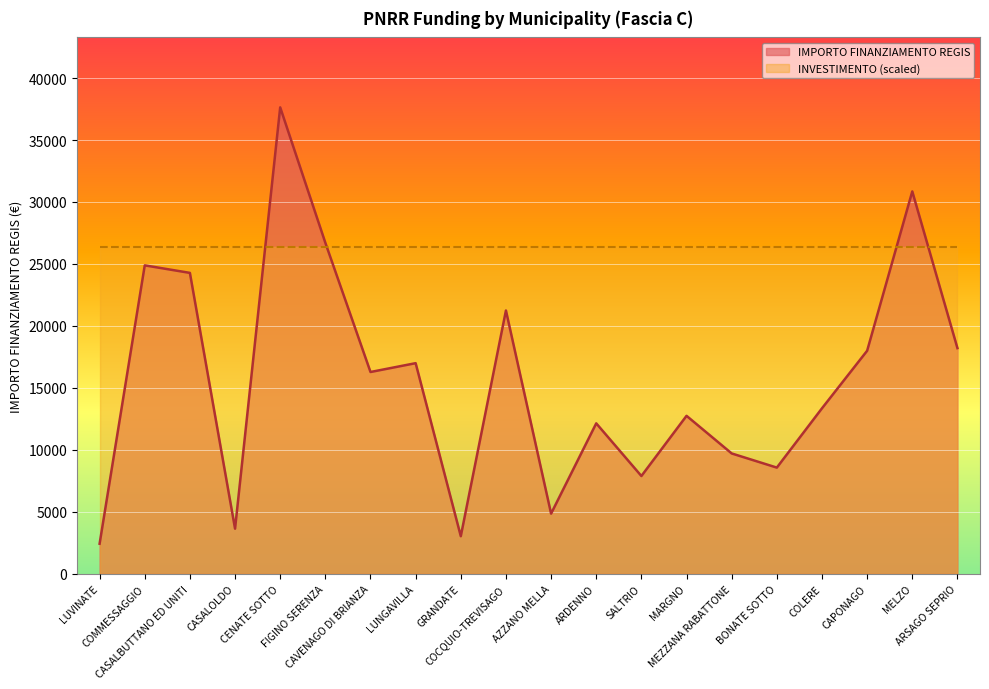

What is the sum of all values?

313467